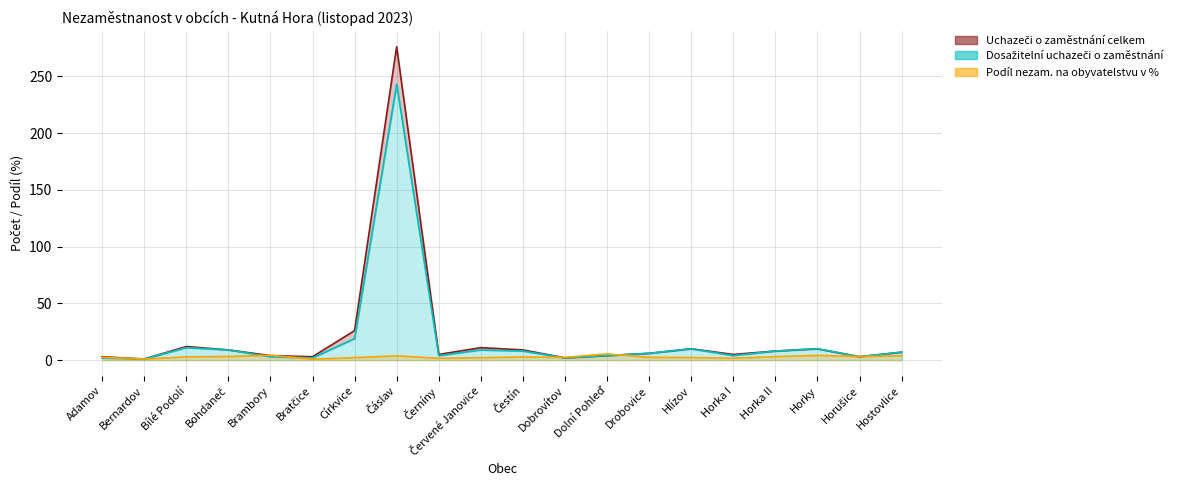

What is the label of the 14th point from the right?

Církvice